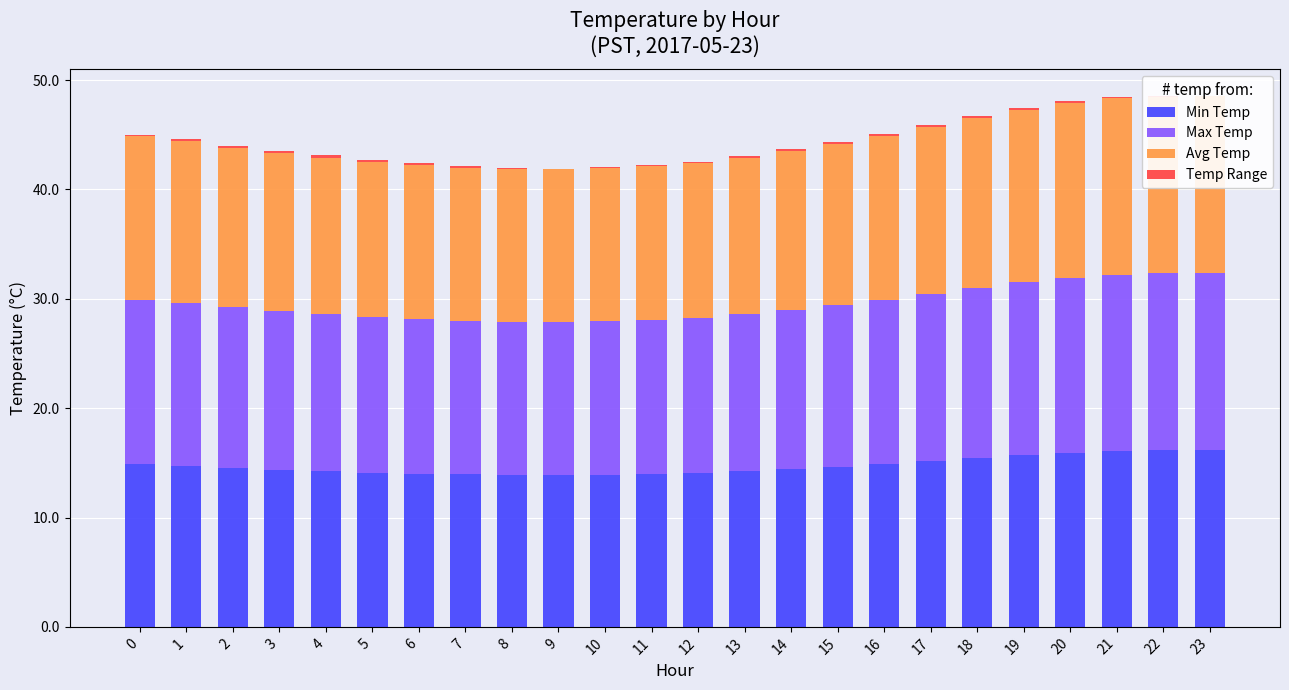

At which category is the sum across all series the highest?

23